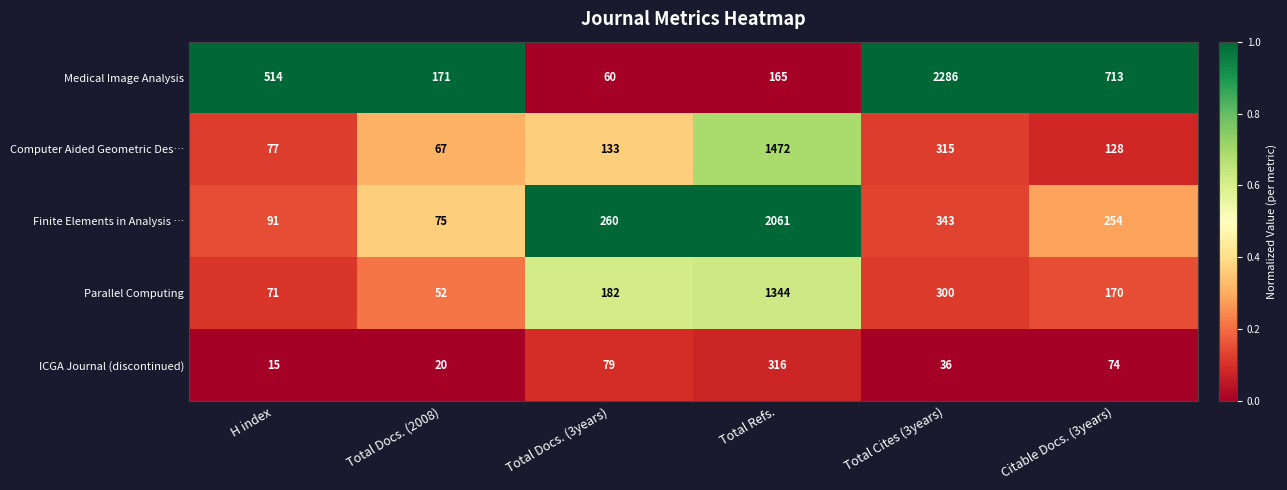

How many series are shown in this chart?

5